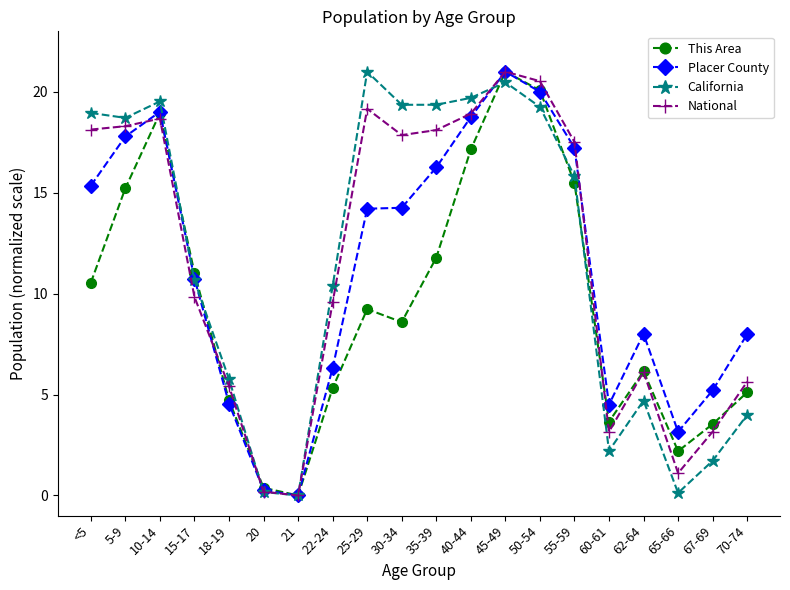

What position from the left is 45-49?

13